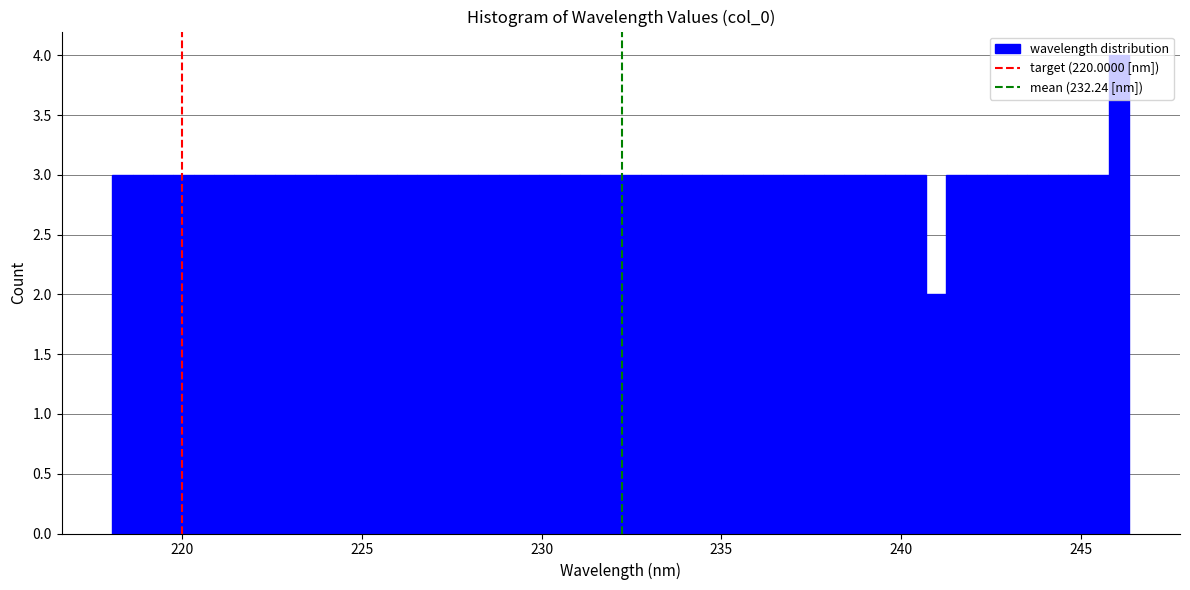

Around what value on the x-axis is the tallest bar? Give the approximate position of its centre, as read against the axis.

246.0